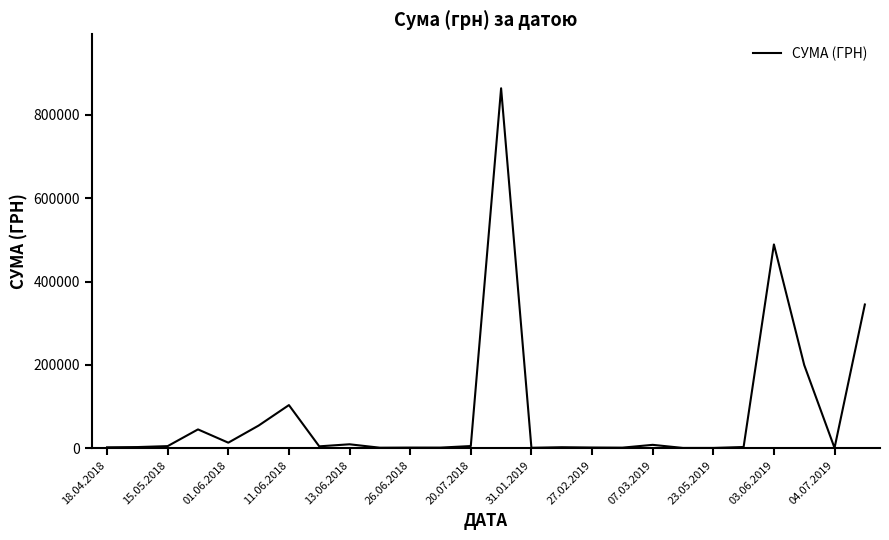

What is the sum of all values?

2163094.6